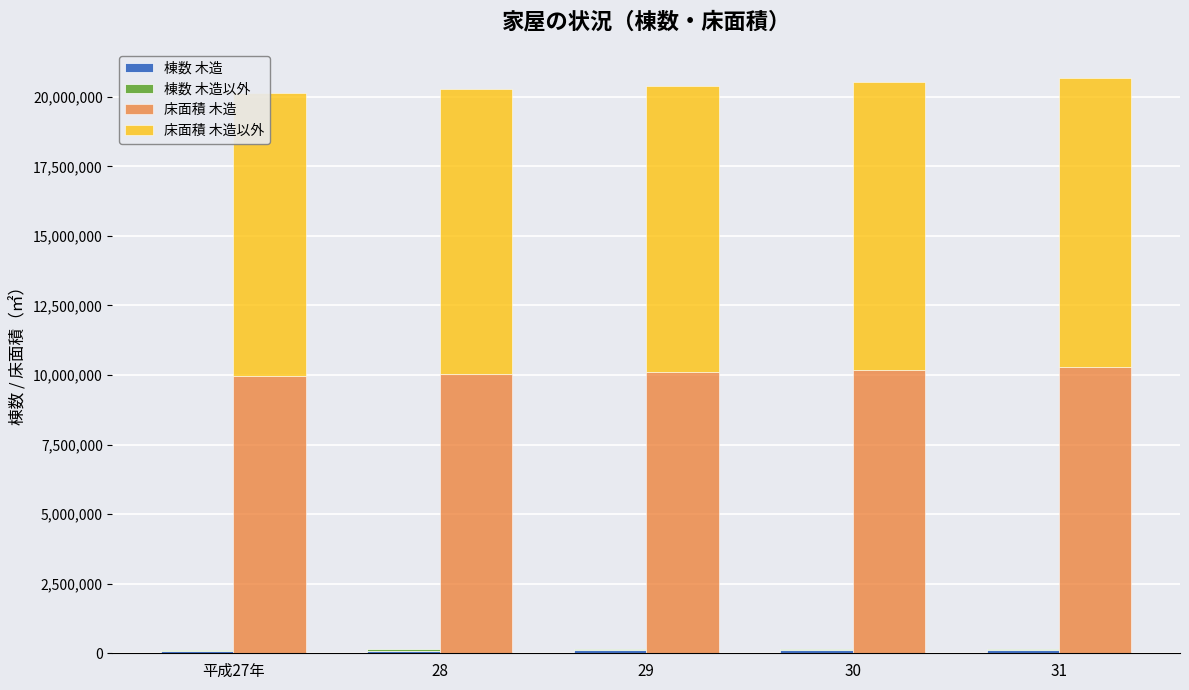

How many groups of bars are there?

5